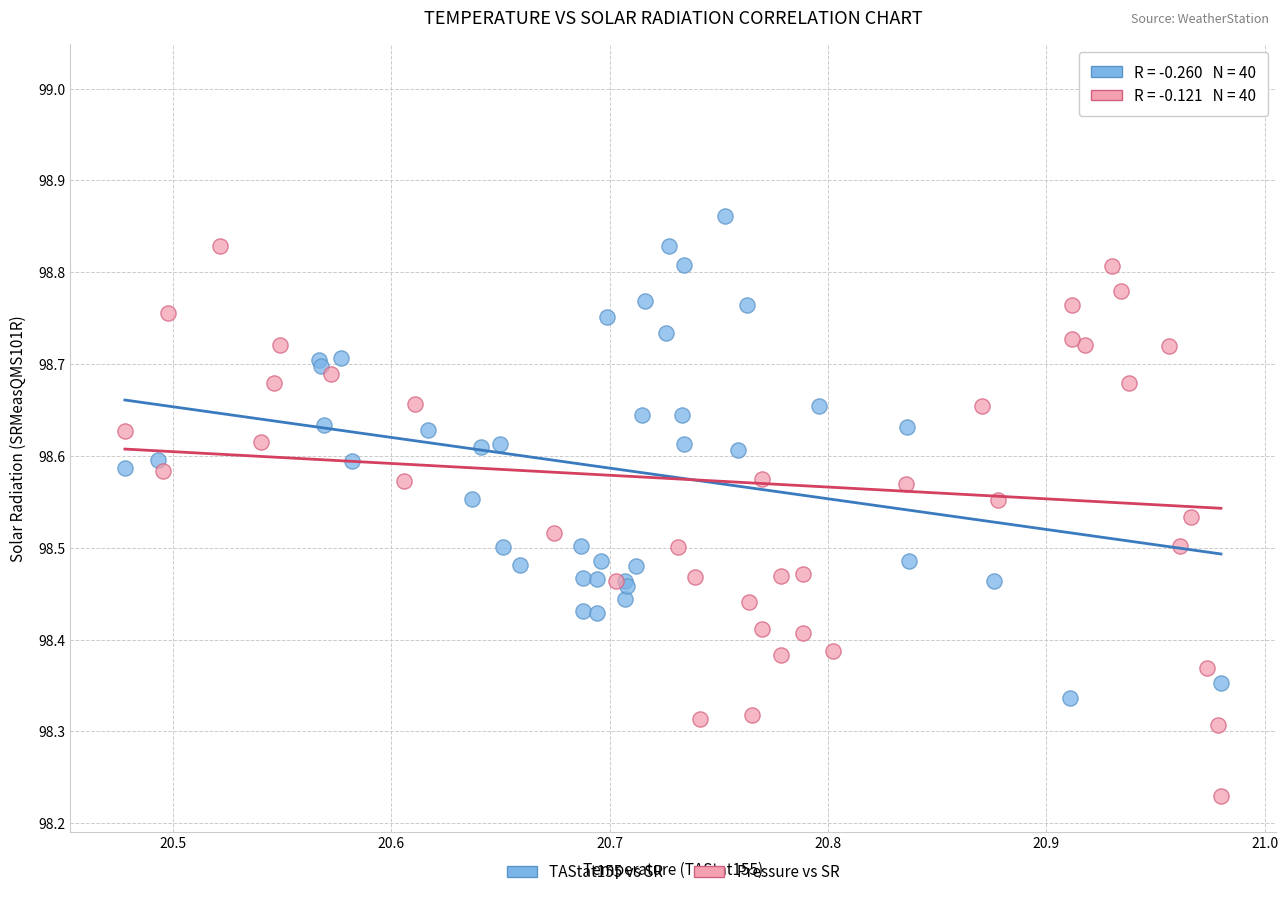

What are all the series names shown in the legend?

TAStat155 vs SR, Pressure vs SR